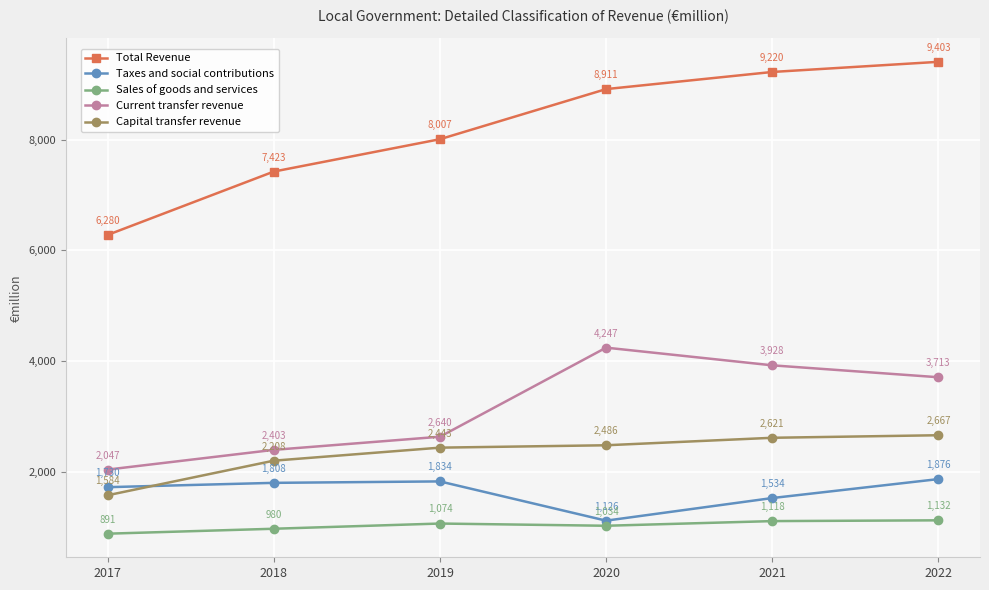

Reading right to left, list all the values displayed in this chart.

Total Revenue: 2022=9403	2021=9220	2020=8911	2019=8007	2018=7423	2017=6280
Taxes and social contributions: 2022=1876	2021=1534	2020=1126	2019=1834	2018=1808	2017=1730
Sales of goods and services: 2022=1132	2021=1118	2020=1034	2019=1074	2018=980	2017=891
Current transfer revenue: 2022=3713	2021=3928	2020=4247	2019=2640	2018=2403	2017=2047
Capital transfer revenue: 2022=2667	2021=2621	2020=2486	2019=2443	2018=2208	2017=1584